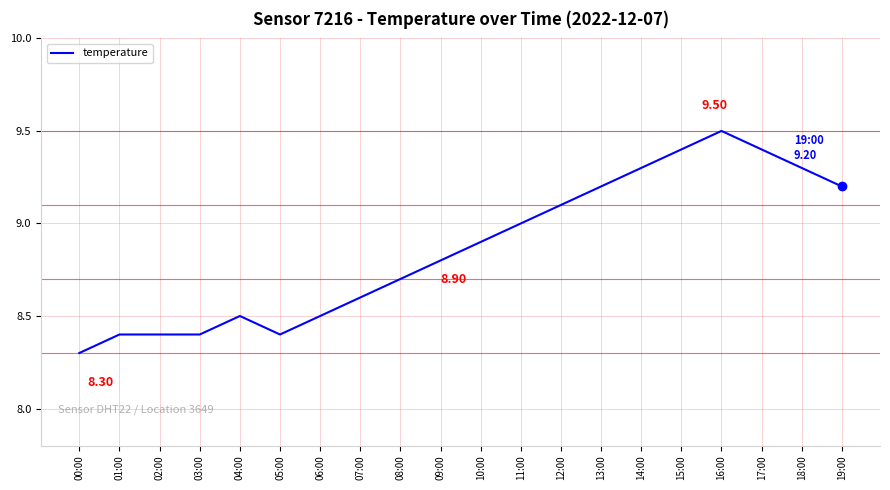

Approximately how many times larger is the value at 13:00 compared to 10:00?

1.0